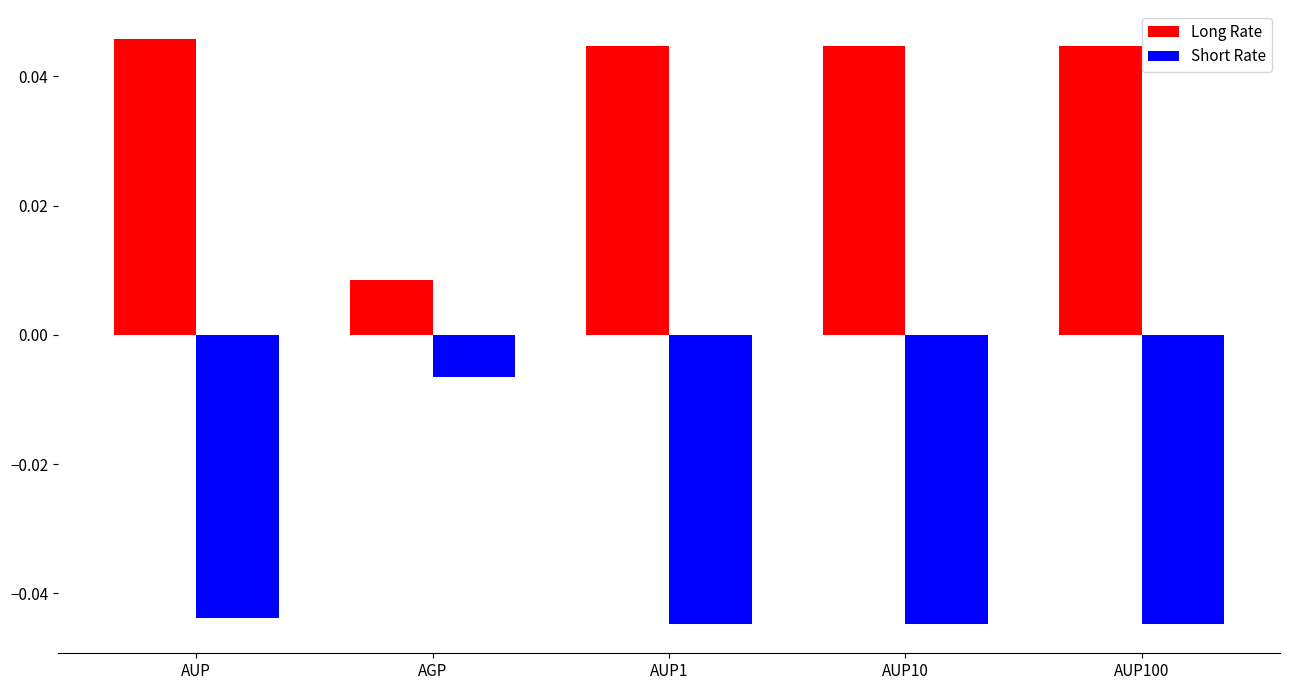

What is the label of the 4th bar from the right?

AGP